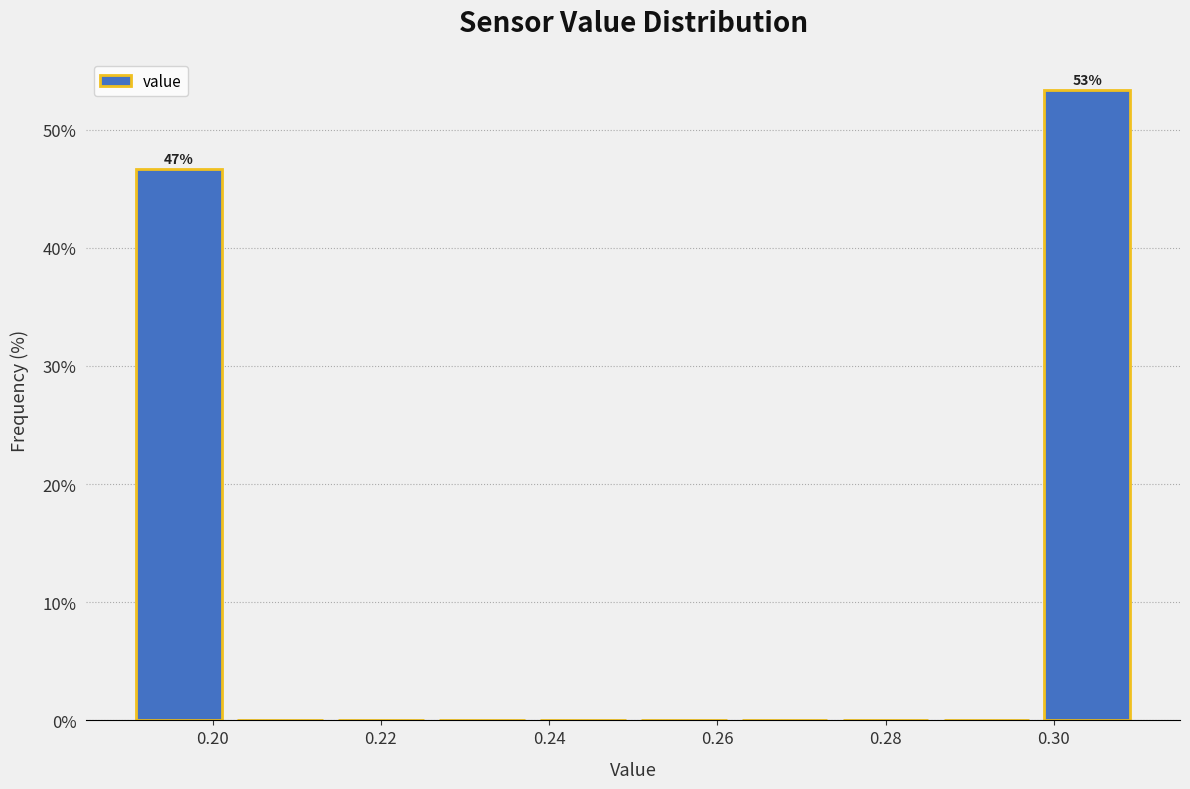

Over which range of the x-axis is the bar tallest?

0.298 to 0.310